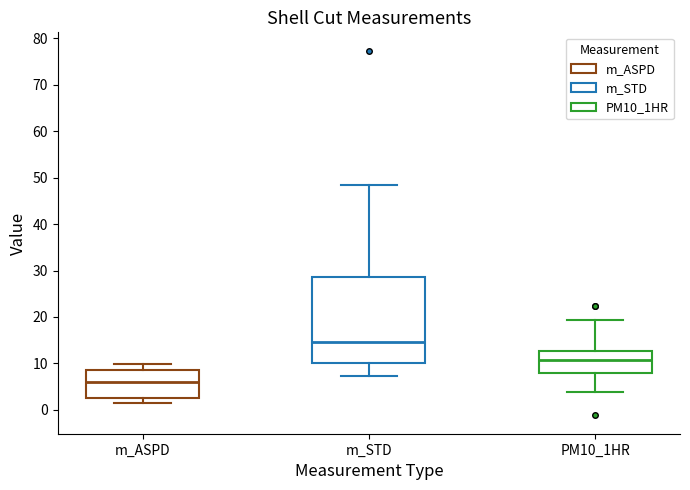

Reading left to right, read every box against the y-axis: the position of its median line, the range the box covers, and the ends of its whiskers. The values are not printed on the chart, so give them approximately, as read against the axis.

m_ASPD: median 6, box 3 to 9, whiskers 2 to 10
m_STD: median 15, box 10 to 29, whiskers 7 to 48
PM10_1HR: median 11, box 8 to 13, whiskers 4 to 19